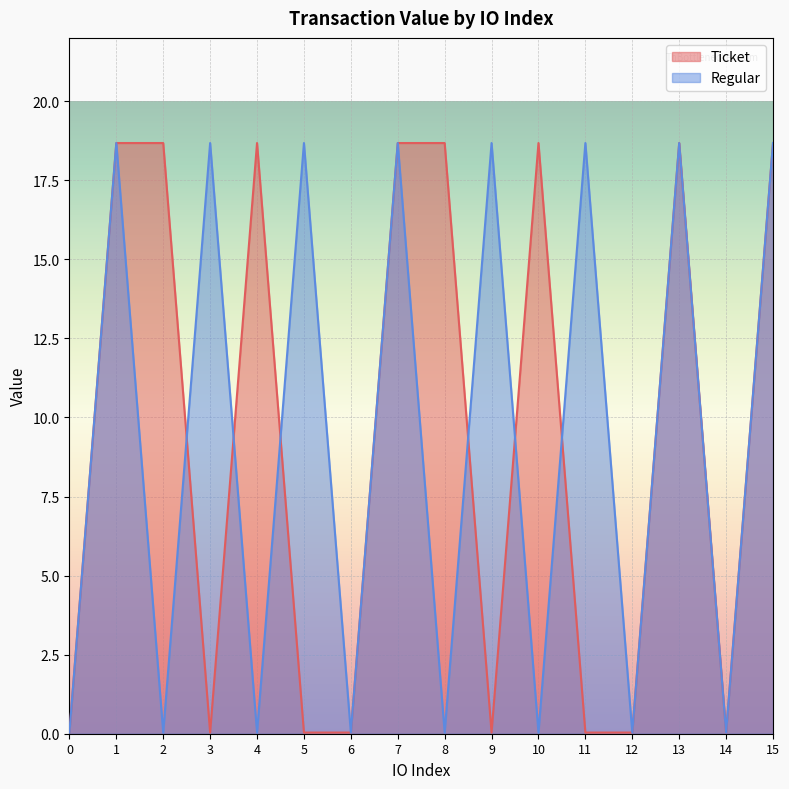

How many lines are shown in the chart?

2